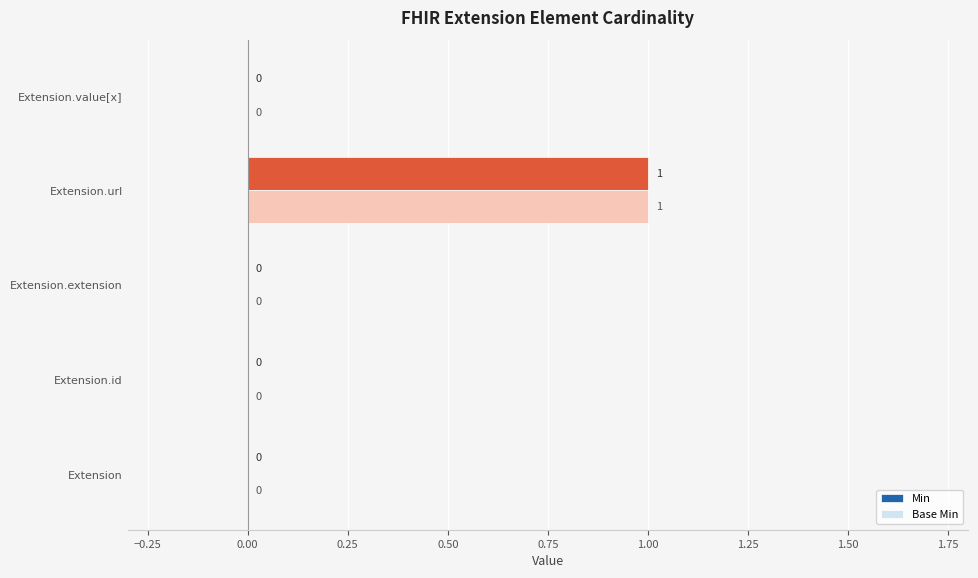

Is the value of Base Min at Extension.url greater than the value of Min at Extension.extension?

Yes